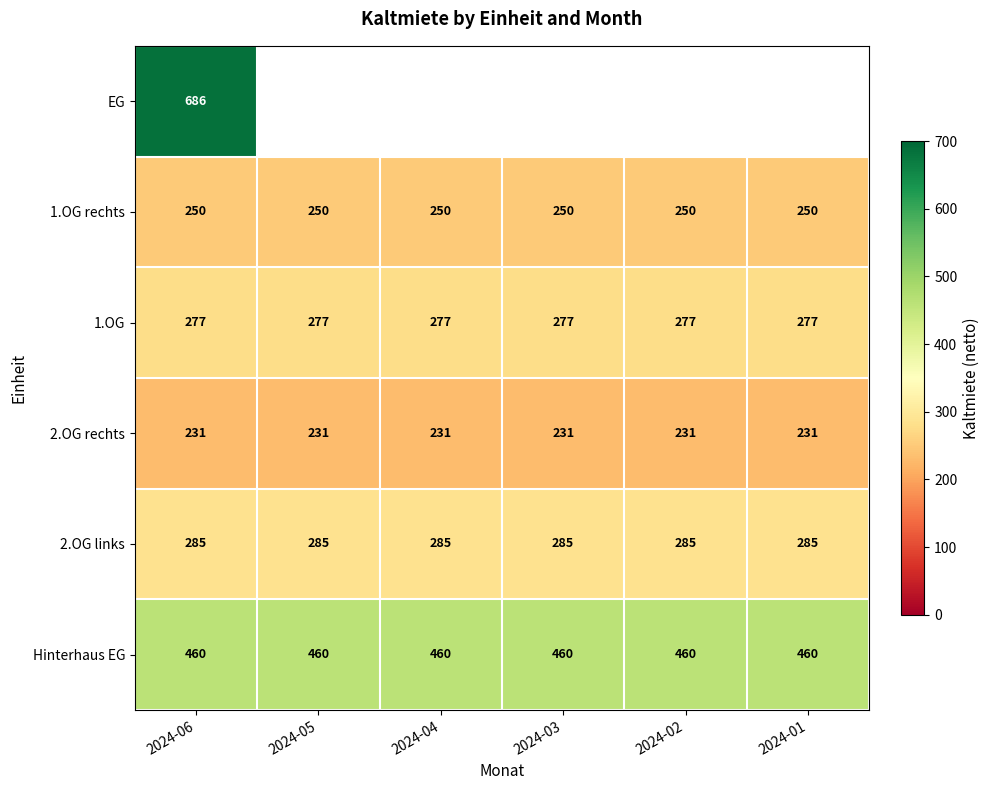

True or false: 2.OG links has a value of 421 at 2024-02.

False